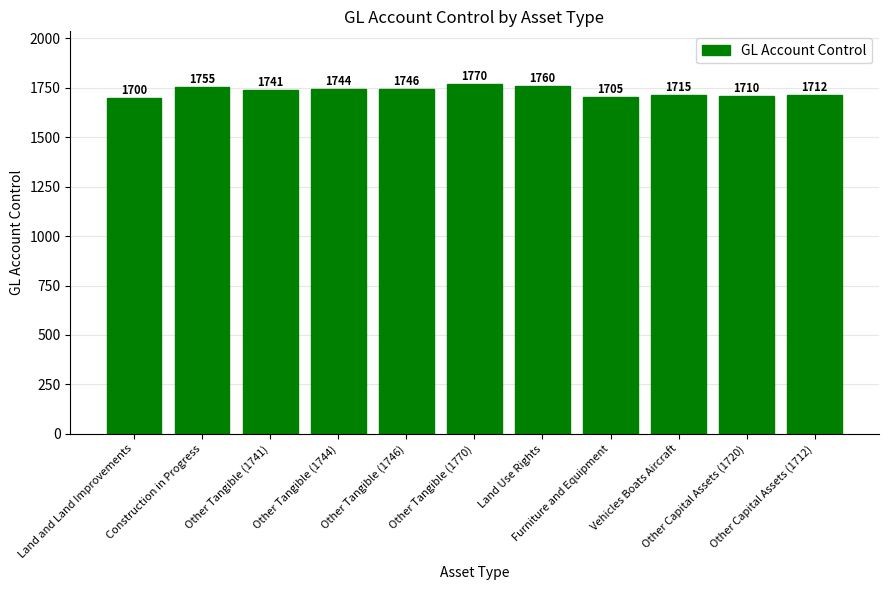

What is the difference between the values at Other Capital Assets (1720) and Other Tangible (1741)?

31